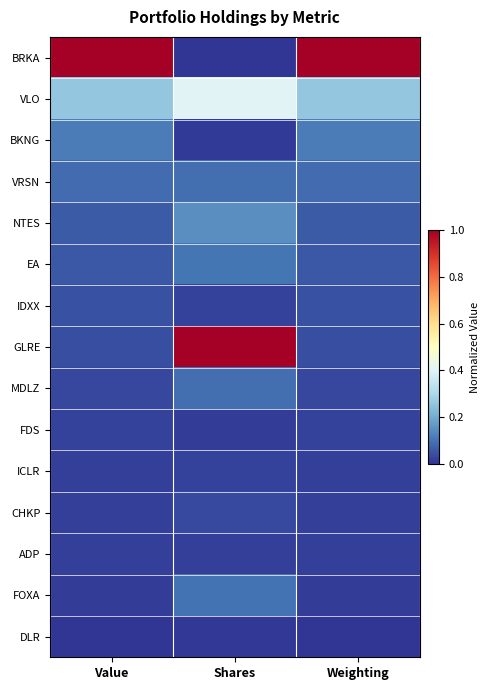

At how many categories does at least one series exceed 0?

3